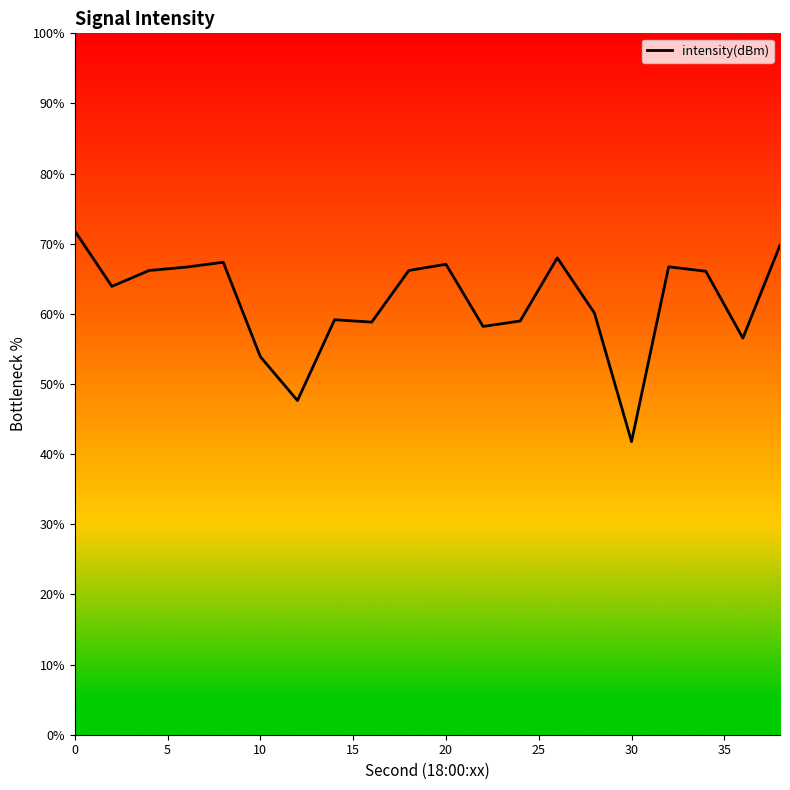

What is the greatest value displayed?

71.8